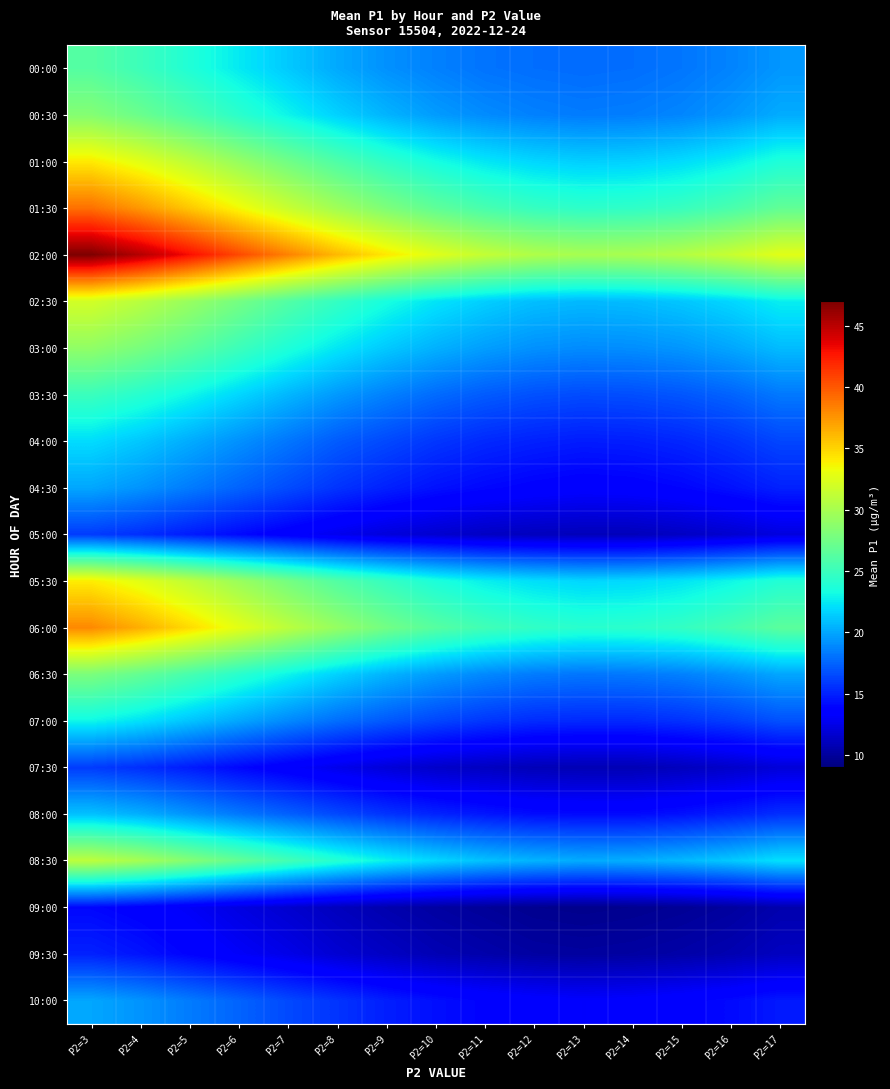

Reading right to left, list all the values displayed in this chart.

00:00: P2=17=19.4	P2=16=18.7	P2=15=18.2	P2=14=17.9	P2=13=17.8	P2=12=17.9	P2=11=18.1	P2=10=18.6	P2=9=19.2	P2=8=20.1	P2=7=21.3	P2=6=22.5	P2=5=23.8	P2=4=25.1	P2=3=26.2
00:30: P2=17=20.2	P2=16=19.4	P2=15=18.8	P2=14=18.5	P2=13=18.4	P2=12=18.6	P2=11=19.0	P2=10=19.6	P2=9=20.5	P2=8=21.6	P2=7=22.9	P2=6=24.3	P2=5=25.8	P2=4=27.2	P2=3=28.4
01:00: P2=17=23.7	P2=16=22.7	P2=15=22.0	P2=14=21.6	P2=13=21.5	P2=12=21.8	P2=11=22.4	P2=10=23.3	P2=9=24.5	P2=8=25.9	P2=7=27.5	P2=6=29.2	P2=5=31.0	P2=4=32.7	P2=3=34.1
01:30: P2=17=26.8	P2=16=25.7	P2=15=24.9	P2=14=24.5	P2=13=24.4	P2=12=24.8	P2=11=25.6	P2=10=26.7	P2=9=28.1	P2=8=29.7	P2=7=31.5	P2=6=33.5	P2=5=35.5	P2=4=37.4	P2=3=39.0
02:00: P2=17=32.7	P2=16=31.5	P2=15=30.6	P2=14=30.1	P2=13=30.0	P2=12=30.4	P2=11=31.3	P2=10=32.6	P2=9=34.2	P2=8=36.1	P2=7=38.3	P2=6=40.6	P2=5=43.0	P2=4=45.2	P2=3=47.0
02:30: P2=17=22.7	P2=16=21.8	P2=15=21.2	P2=14=20.8	P2=13=20.7	P2=12=20.9	P2=11=21.5	P2=10=22.3	P2=9=23.4	P2=8=24.7	P2=7=26.1	P2=6=27.7	P2=5=29.3	P2=4=30.8	P2=3=32.0
03:00: P2=17=20.8	P2=16=20.0	P2=15=19.4	P2=14=19.1	P2=13=19.0	P2=12=19.2	P2=11=19.7	P2=10=20.4	P2=9=21.3	P2=8=22.4	P2=7=23.7	P2=6=25.1	P2=5=26.6	P2=4=27.9	P2=3=29.0
03:30: P2=17=18.3	P2=16=17.5	P2=15=17.0	P2=14=16.7	P2=13=16.6	P2=12=16.8	P2=11=17.2	P2=10=17.8	P2=9=18.6	P2=8=19.5	P2=7=20.6	P2=6=21.8	P2=5=23.0	P2=4=24.1	P2=3=25.0
04:00: P2=17=16.4	P2=16=15.7	P2=15=15.2	P2=14=14.9	P2=13=14.8	P2=12=15.0	P2=11=15.3	P2=10=15.8	P2=9=16.5	P2=8=17.2	P2=7=18.2	P2=6=19.2	P2=5=20.2	P2=4=21.2	P2=3=22.0
04:30: P2=17=15.0	P2=16=14.4	P2=15=13.9	P2=14=13.6	P2=13=13.5	P2=12=13.7	P2=11=14.0	P2=10=14.4	P2=9=15.0	P2=8=15.7	P2=7=16.6	P2=6=17.5	P2=5=18.4	P2=4=19.3	P2=3=20.0
05:00: P2=17=12.2	P2=16=11.7	P2=15=11.3	P2=14=11.0	P2=13=11.0	P2=12=11.1	P2=11=11.3	P2=10=11.7	P2=9=12.1	P2=8=12.7	P2=7=13.4	P2=6=14.1	P2=5=14.8	P2=4=15.5	P2=3=16.0
05:30: P2=17=23.9	P2=16=23.0	P2=15=22.3	P2=14=21.9	P2=13=21.8	P2=12=22.1	P2=11=22.7	P2=10=23.6	P2=9=24.8	P2=8=26.1	P2=7=27.7	P2=6=29.4	P2=5=31.1	P2=4=32.7	P2=3=34.0
06:00: P2=17=26.5	P2=16=25.5	P2=15=24.7	P2=14=24.3	P2=13=24.2	P2=12=24.6	P2=11=25.3	P2=10=26.3	P2=9=27.6	P2=8=29.2	P2=7=30.9	P2=6=32.8	P2=5=34.7	P2=4=36.5	P2=3=38.0
06:30: P2=17=20.0	P2=16=19.2	P2=15=18.6	P2=14=18.3	P2=13=18.2	P2=12=18.4	P2=11=18.9	P2=10=19.6	P2=9=20.5	P2=8=21.6	P2=7=22.9	P2=6=24.2	P2=5=25.6	P2=4=26.9	P2=3=28.0
07:00: P2=17=16.8	P2=16=16.1	P2=15=15.6	P2=14=15.3	P2=13=15.3	P2=12=15.4	P2=11=15.8	P2=10=16.4	P2=9=17.1	P2=8=17.9	P2=7=18.9	P2=6=20.0	P2=5=21.1	P2=4=22.2	P2=3=23.0
07:30: P2=17=12.0	P2=16=11.5	P2=15=11.1	P2=14=10.8	P2=13=10.8	P2=12=10.9	P2=11=11.2	P2=10=11.5	P2=9=12.0	P2=8=12.6	P2=7=13.3	P2=6=14.0	P2=5=14.8	P2=4=15.5	P2=3=16.0
08:00: P2=17=15.5	P2=16=14.9	P2=15=14.4	P2=14=14.1	P2=13=14.1	P2=12=14.2	P2=11=14.6	P2=10=15.1	P2=9=15.7	P2=8=16.5	P2=7=17.4	P2=6=18.3	P2=5=19.3	P2=4=20.3	P2=3=21.0
08:30: P2=17=22.2	P2=16=21.3	P2=15=20.7	P2=14=20.3	P2=13=20.2	P2=12=20.5	P2=11=21.0	P2=10=21.8	P2=9=22.8	P2=8=24.0	P2=7=25.4	P2=6=26.9	P2=5=28.4	P2=4=29.9	P2=3=31.0
09:00: P2=17=10.6	P2=16=10.1	P2=15=9.8	P2=14=9.6	P2=13=9.5	P2=12=9.6	P2=11=9.9	P2=10=10.2	P2=9=10.6	P2=8=11.1	P2=7=11.7	P2=6=12.3	P2=5=13.0	P2=4=13.6	P2=3=14.0
09:30: P2=17=11.2	P2=16=10.7	P2=15=10.4	P2=14=10.2	P2=13=10.1	P2=12=10.2	P2=11=10.5	P2=10=10.8	P2=9=11.3	P2=8=11.8	P2=7=12.5	P2=6=13.1	P2=5=13.8	P2=4=14.5	P2=3=15.0
10:00: P2=17=14.7	P2=16=14.1	P2=15=13.7	P2=14=13.4	P2=13=13.3	P2=12=13.5	P2=11=13.8	P2=10=14.3	P2=9=14.9	P2=8=15.7	P2=7=16.5	P2=6=17.5	P2=5=18.4	P2=4=19.3	P2=3=20.0